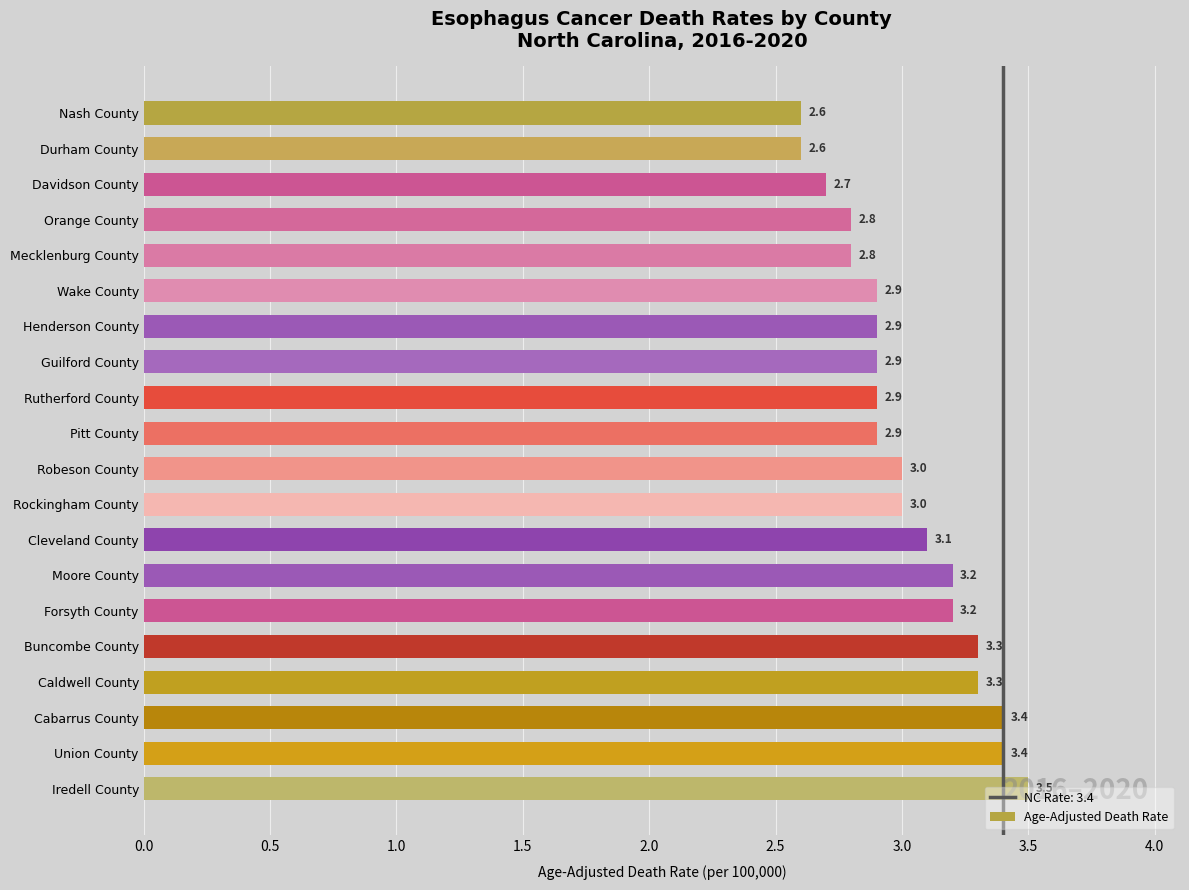

Count the values in the range 2 to 3.

12